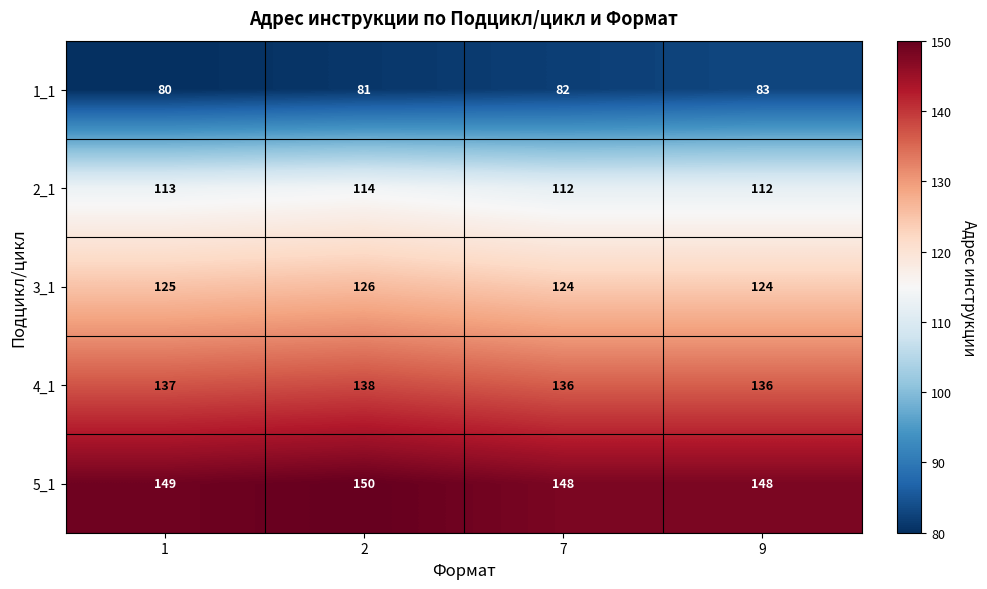

What is the minimum value for 4_1?

136